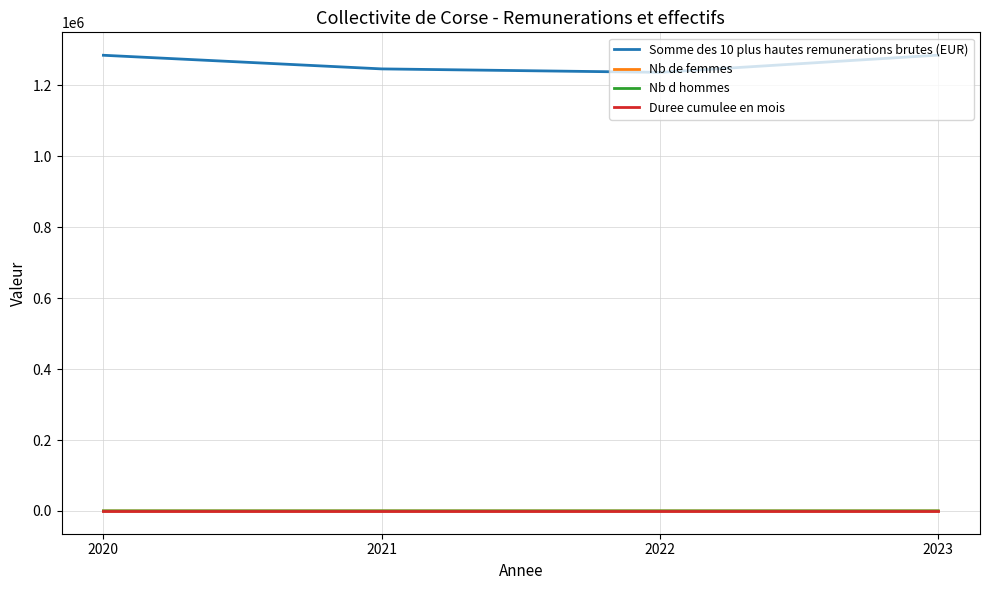

What is the minimum value for Duree cumulee en mois?

120.0